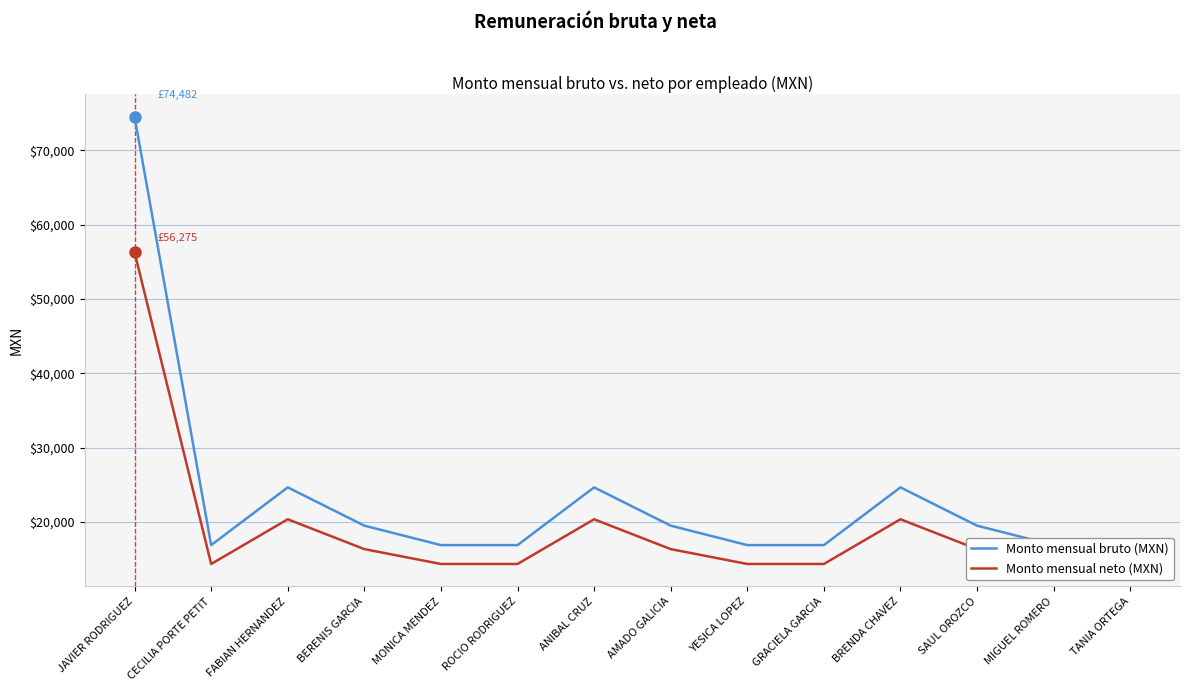

What is the difference between the maximum and minimum values in the Monto mensual neto (MXN) series?

41899